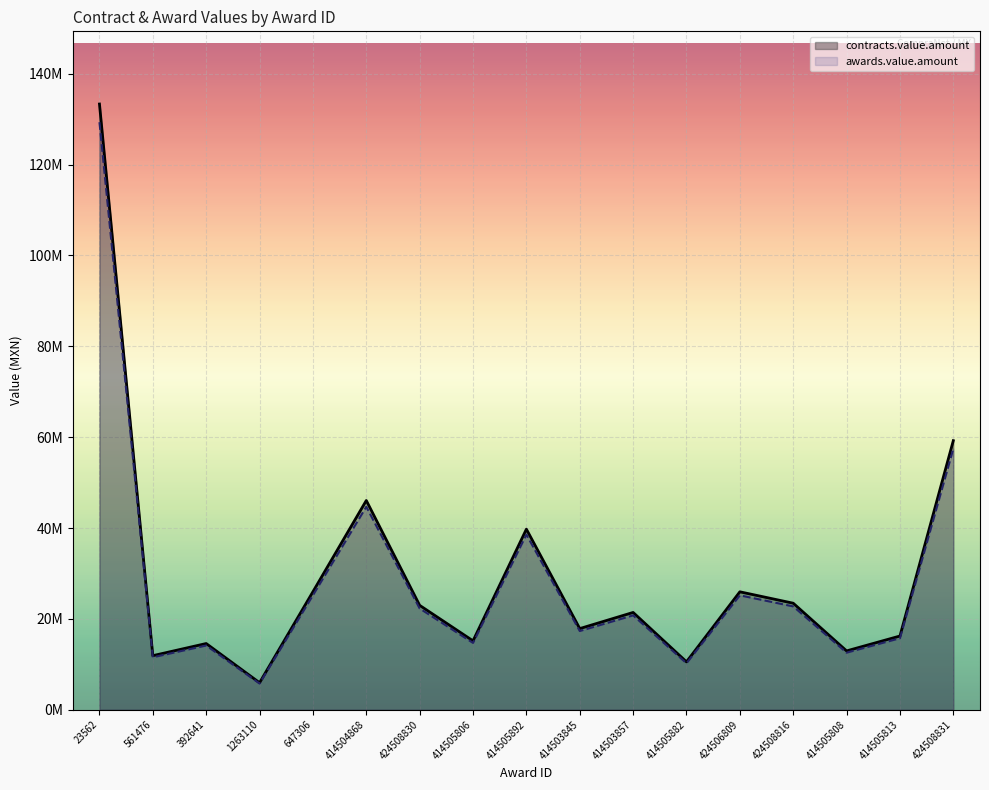

True or false: contracts.value.amount and awards.value.amount cross at least once.

False